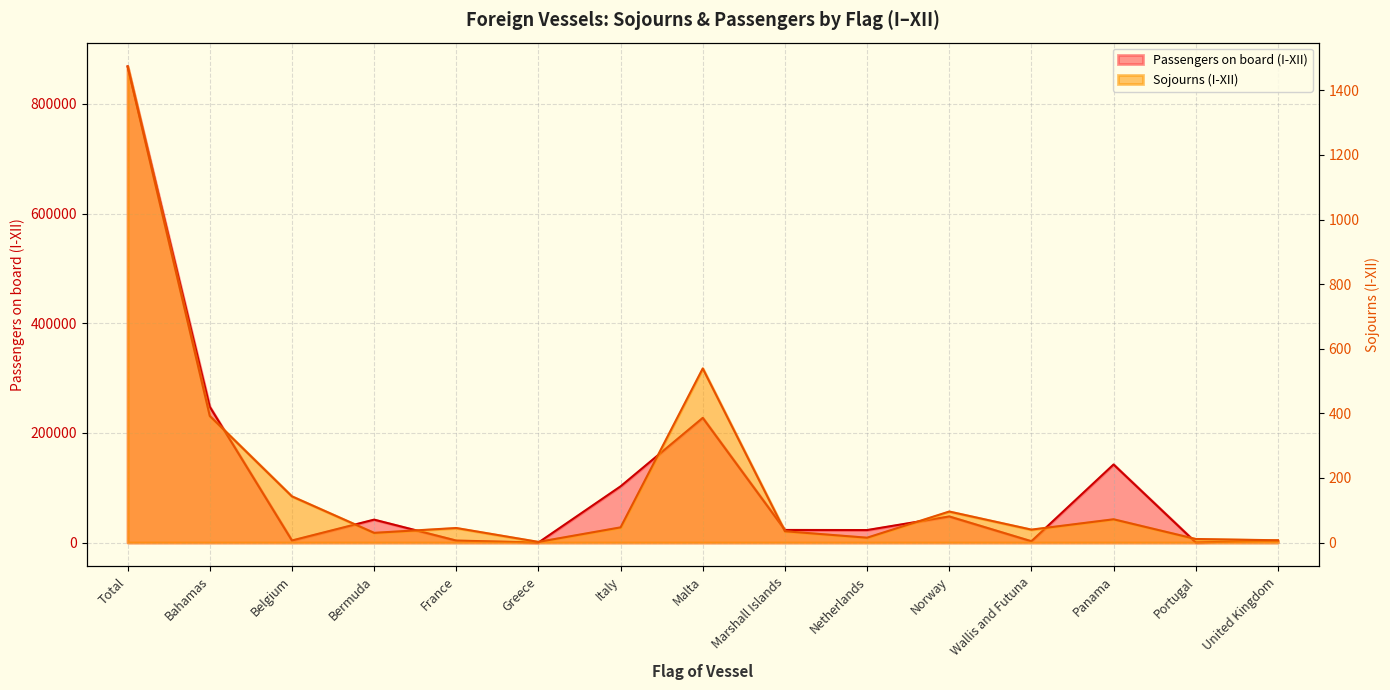

True or false: Passengers on board (I-XII) and Sojourns (I-XII) cross at least once.

False